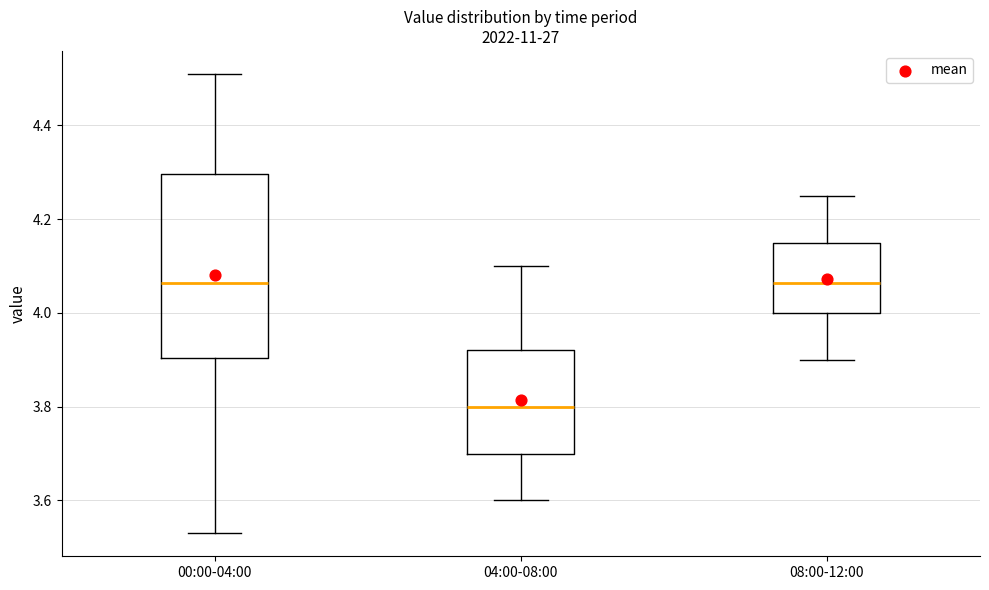

Which box's median line is the lowest?

04:00-08:00